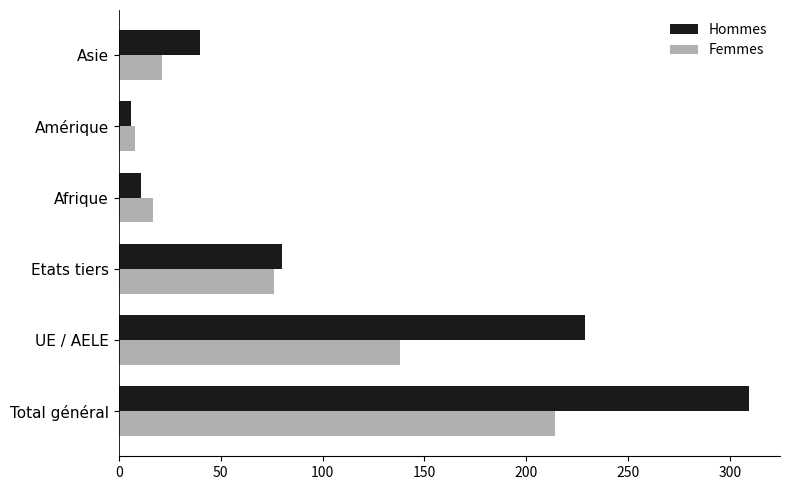

List the series in order of their overall mean, highest first.

Hommes, Femmes